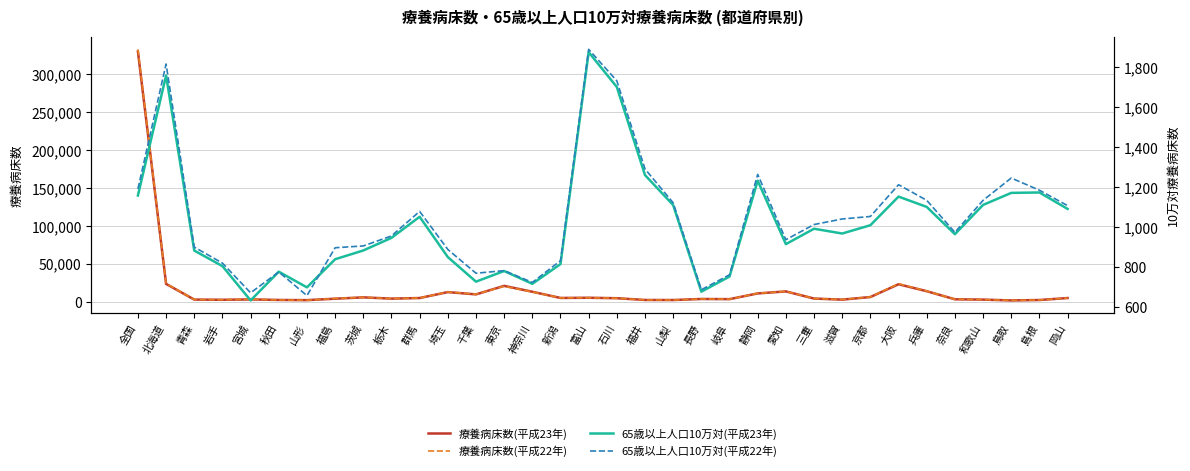

Where is the first local minimum for 療養病床数(平成23年)?

岩手